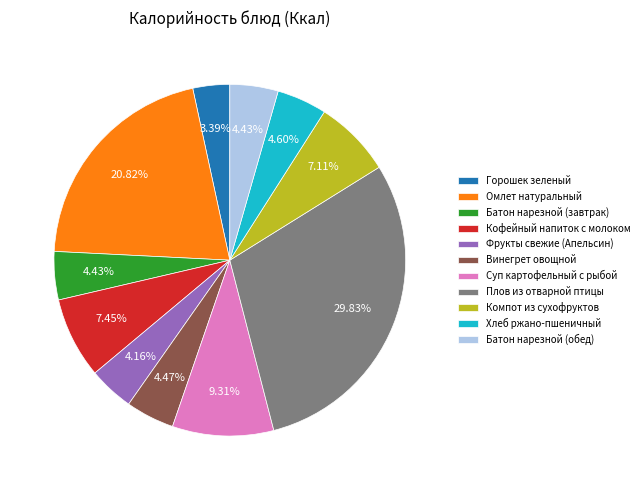

What is the total percentage of Суп картофельный с рыбой and Плов из отварной птицы?

39.1%